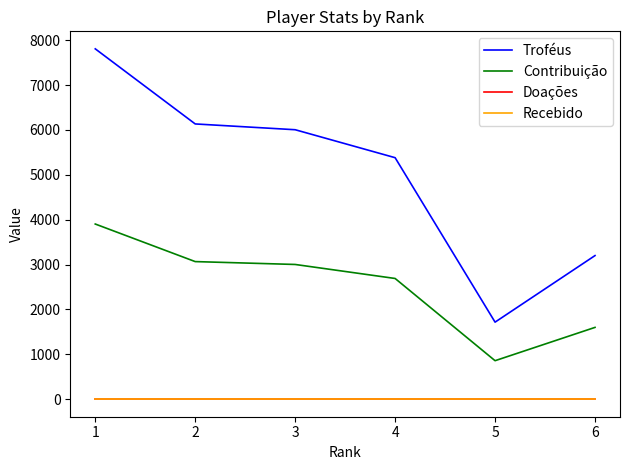

True or false: Contribuição and Troféus cross at least once.

False